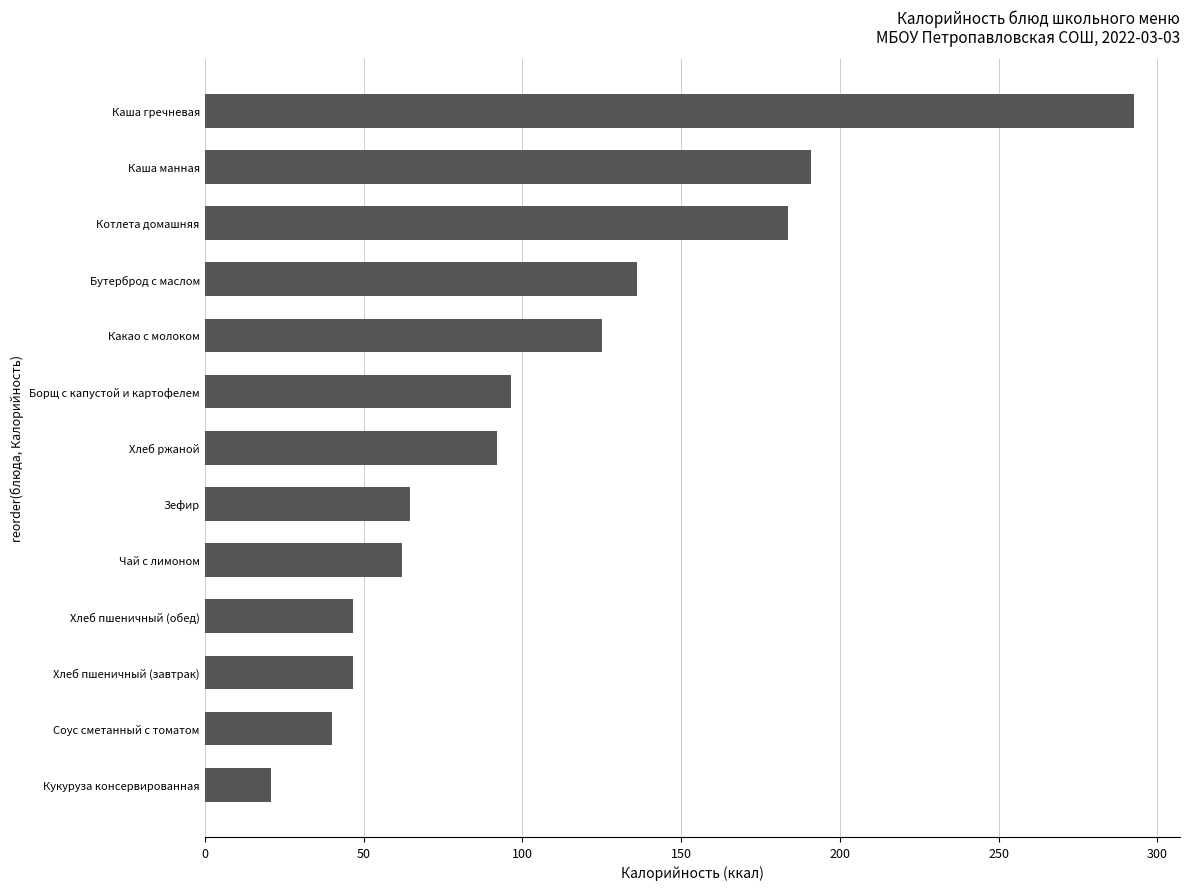

Between Какао с молоком and Хлеб ржаной, which is larger?

Какао с молоком